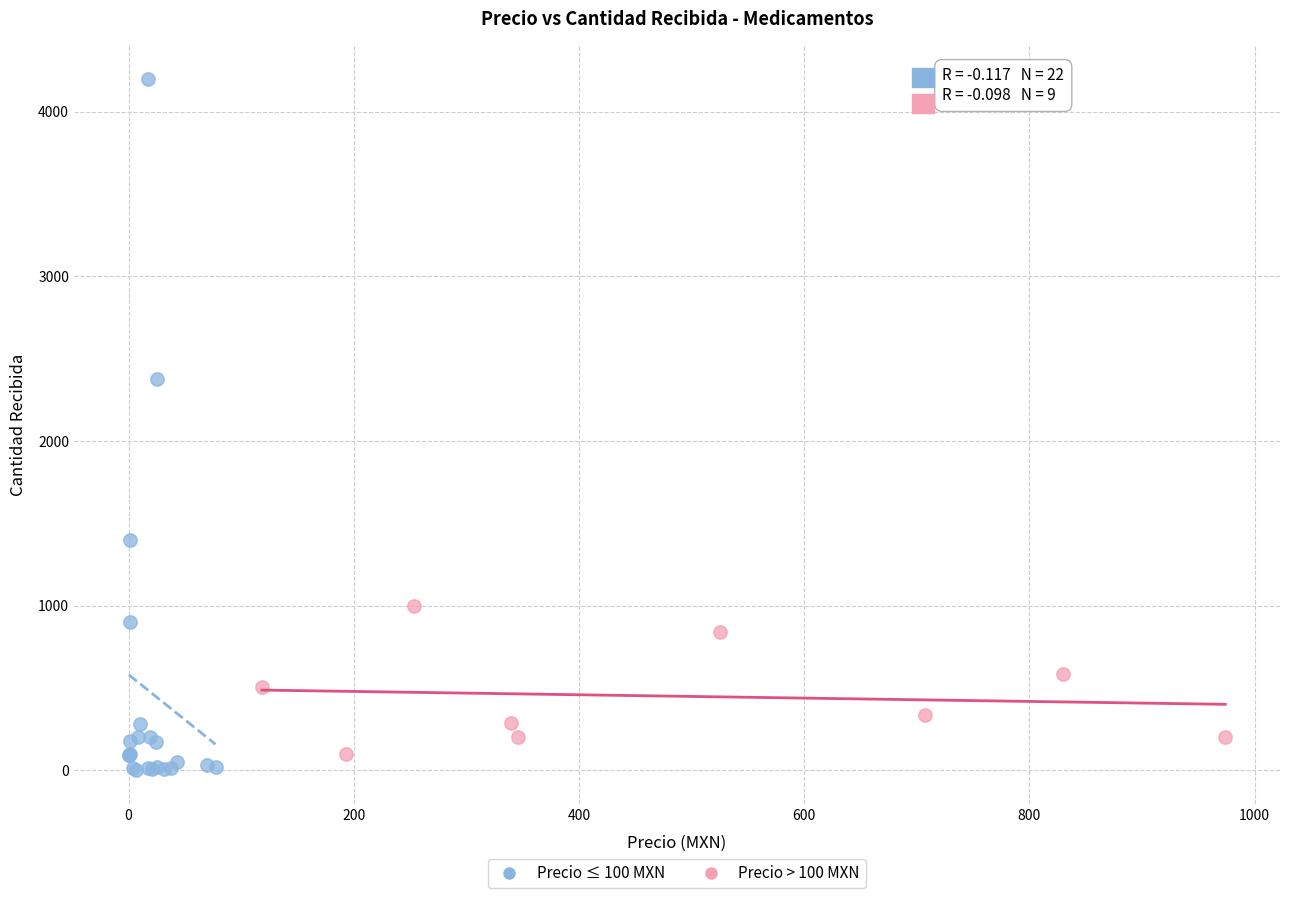

Which series contains the highest Y value?

Precio ≤ 100 MXN